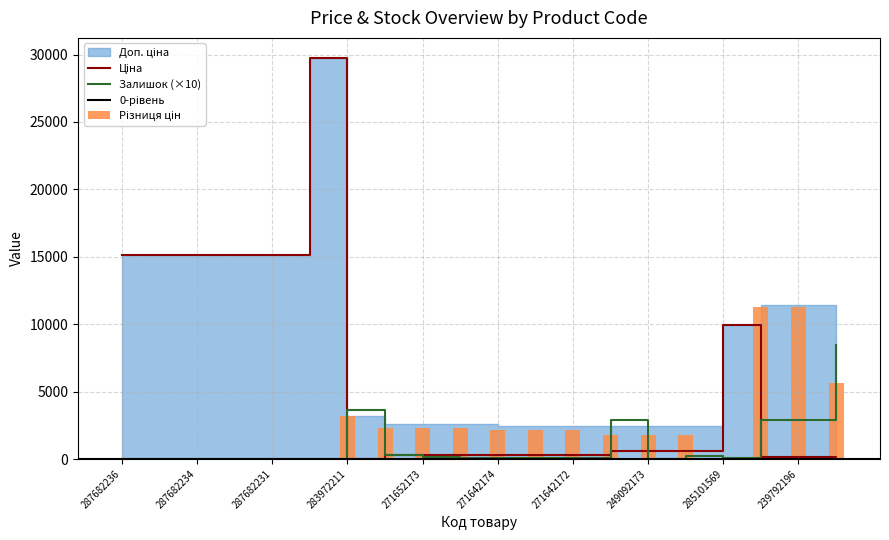

What is the label of the 12th bar from the right?

271652173